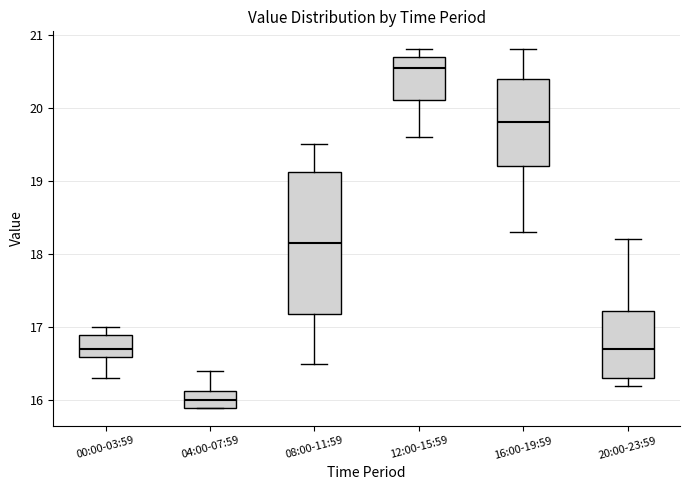

Comparing the boxes themselves (not the whiskers), which one is the tallest?

08:00-11:59